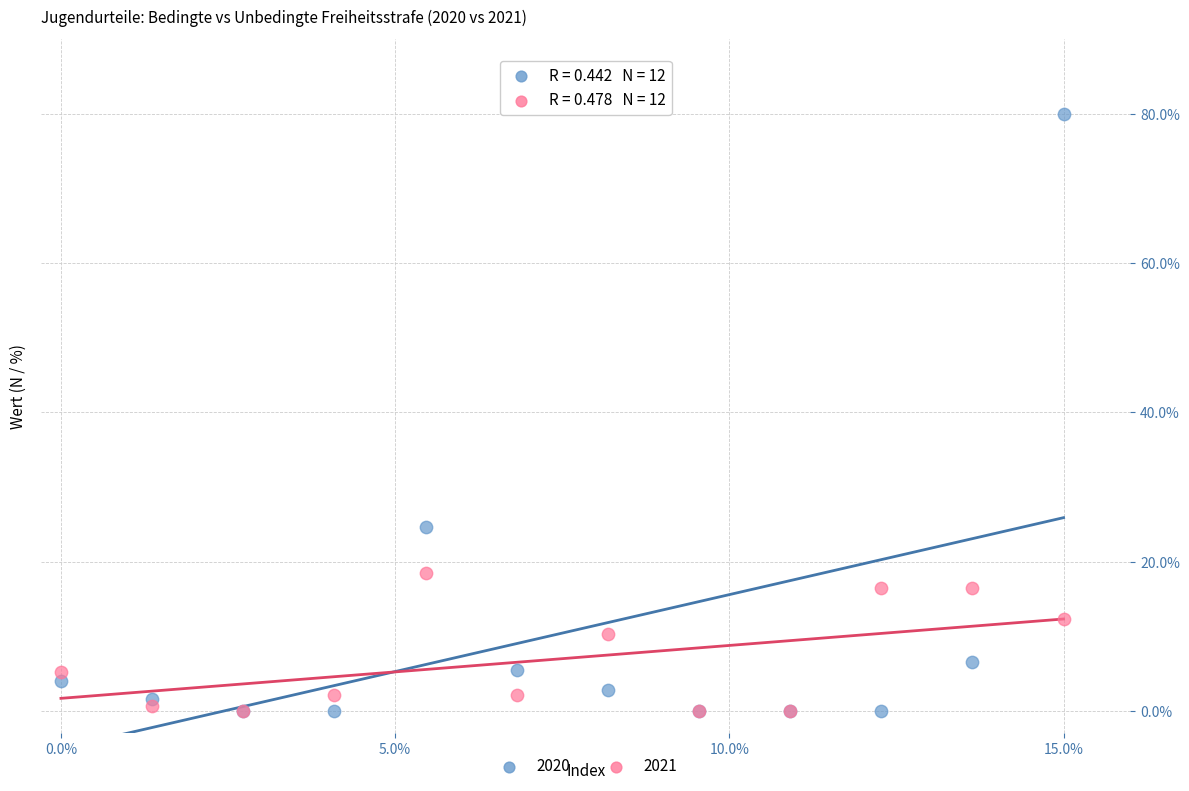

What are all the series names shown in the legend?

2020, 2021